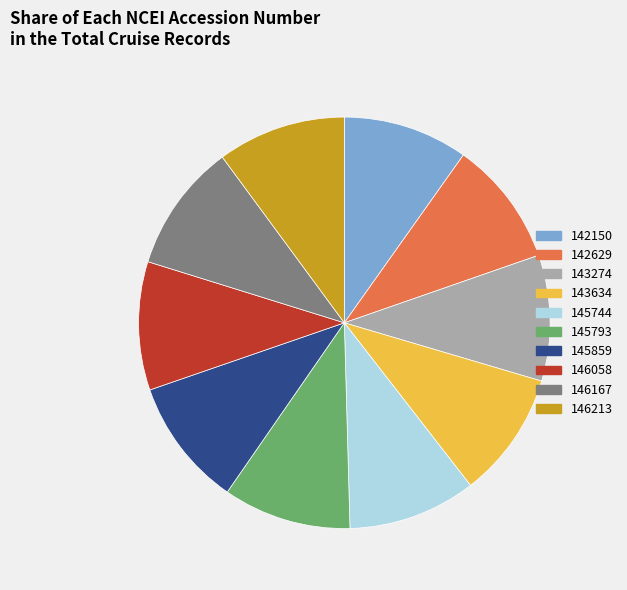

Is the sum of 146058 and 143274 greater than half?

No